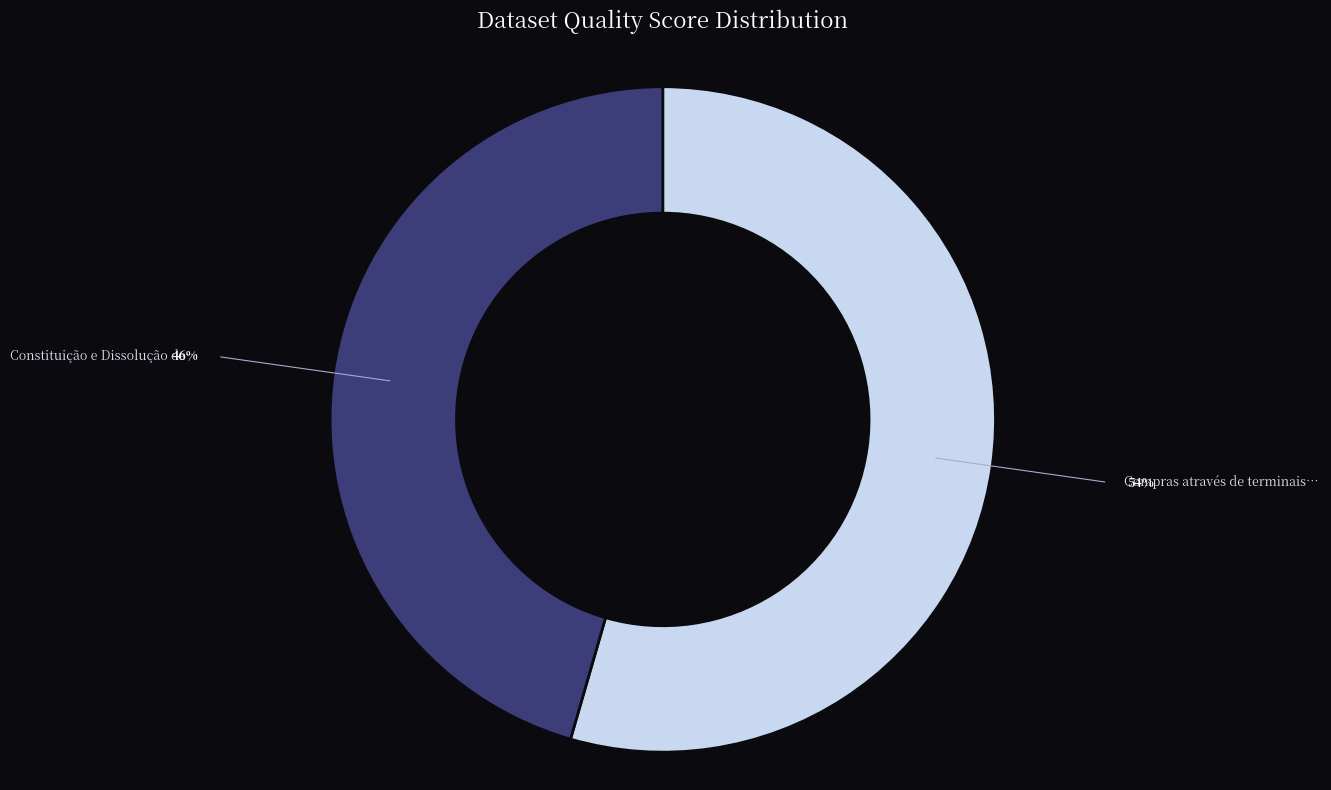

Is there a majority slice in this chart?

Yes